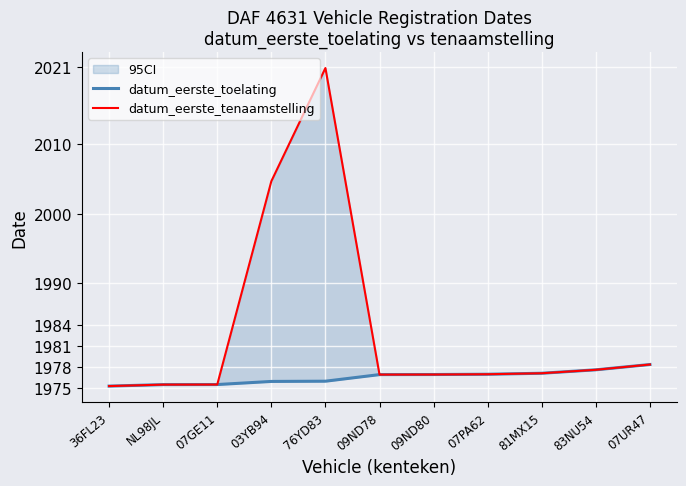

True or false: datum_eerste_toelating and datum_eerste_tenaamstelling cross at least once.

False